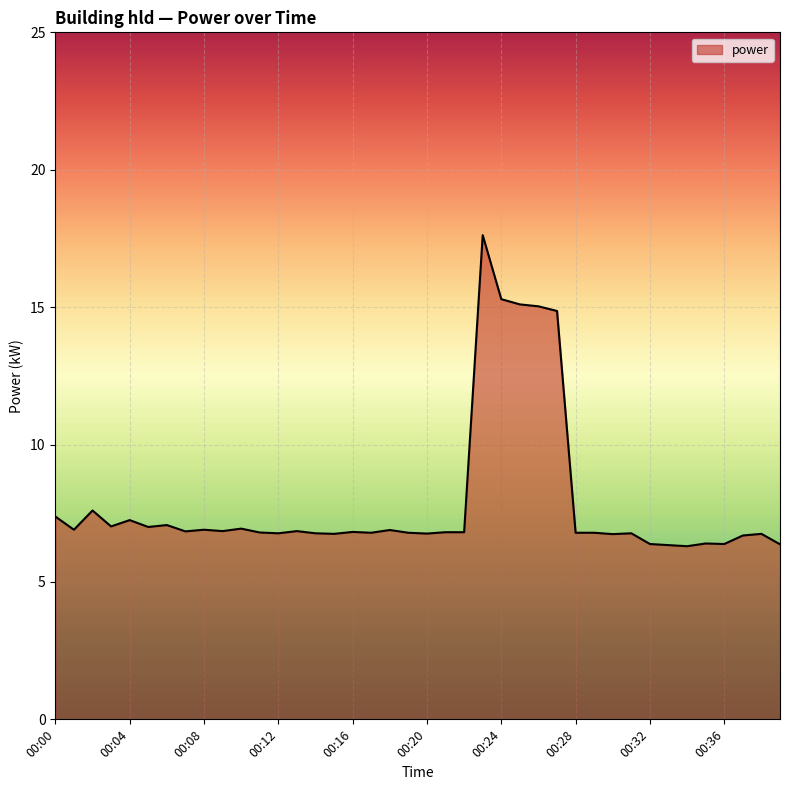

True or false: there are more than 1 points higher than both neighbors.

True